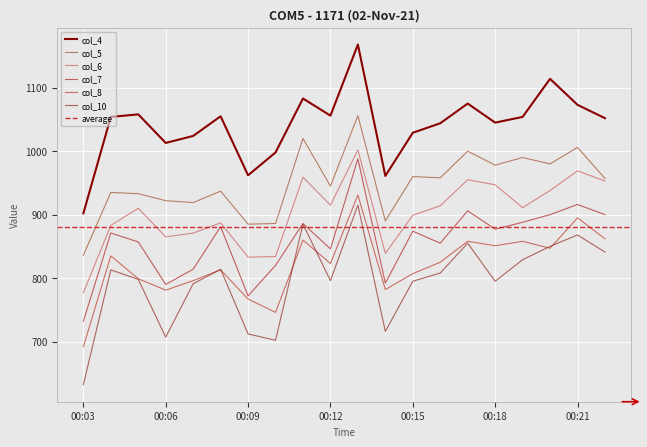

Which has a higher value, 00:07 or 00:20?

00:20